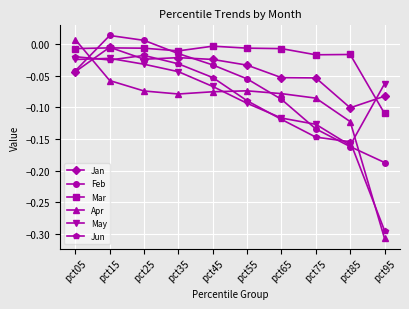

Between pct25 and pct75, which series saw the biggest shift?

Feb